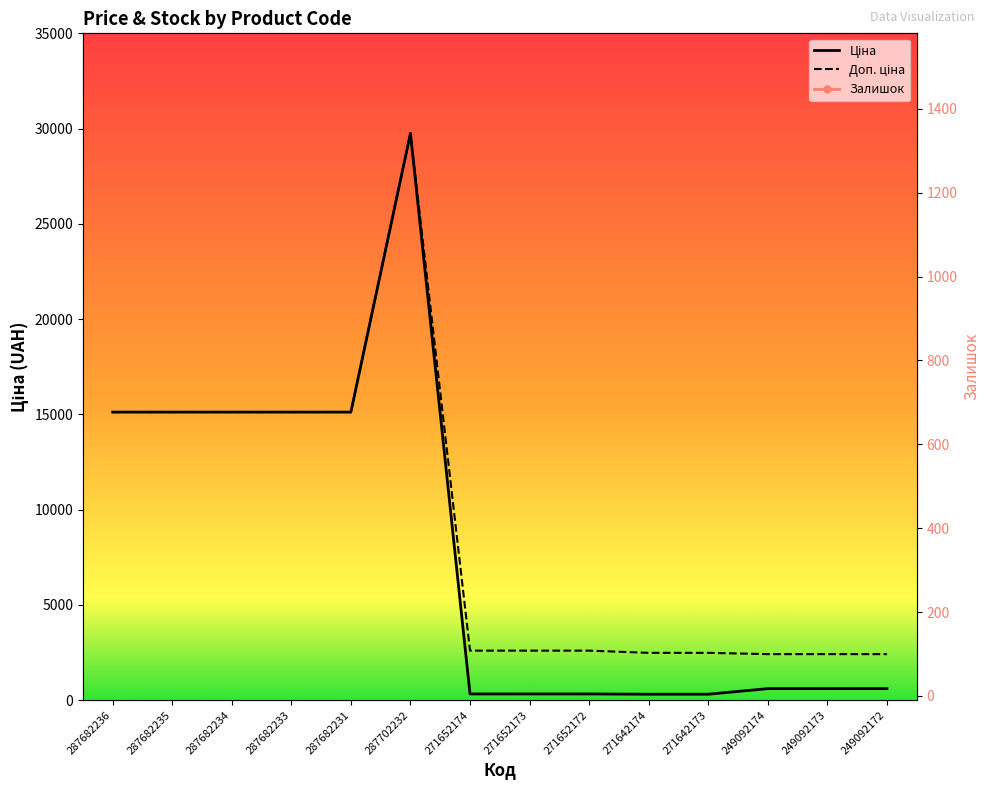

How many lines are shown in the chart?

3